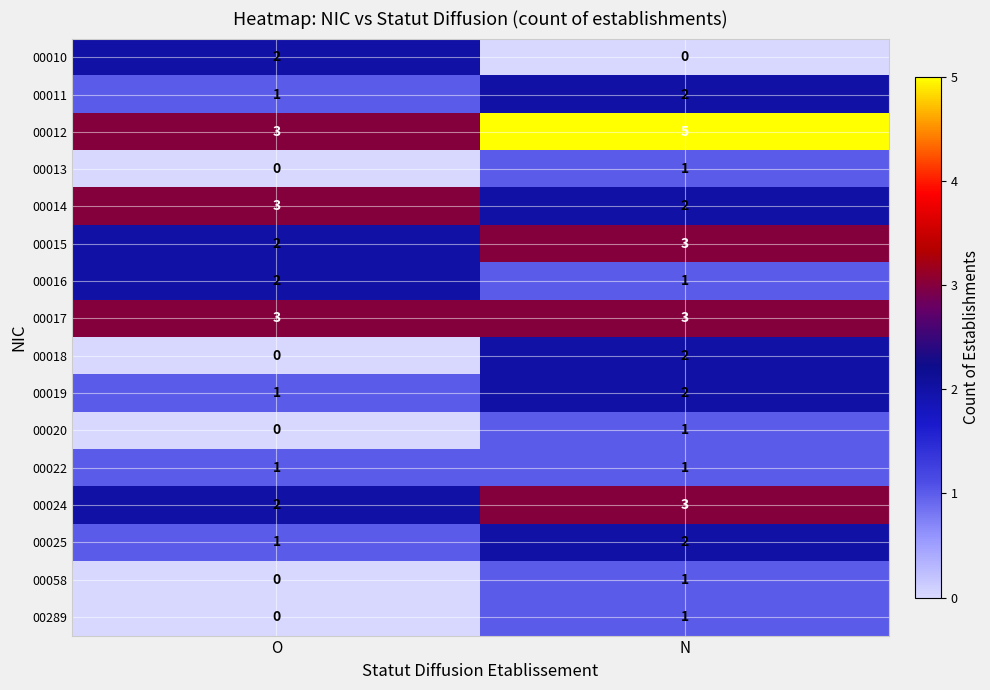

Which category has the highest value across all series?

N